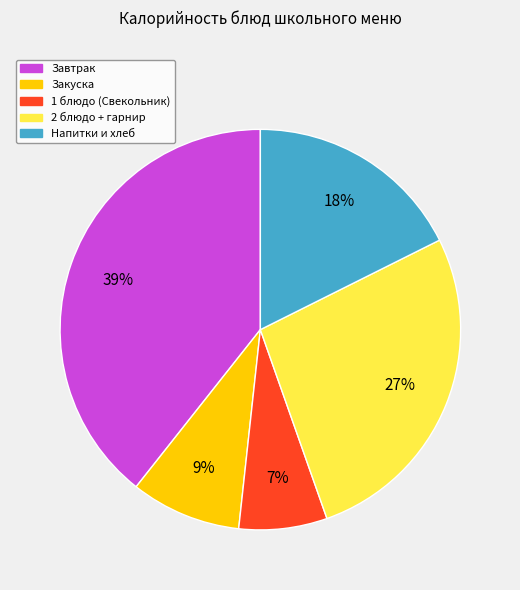

Rank the categories by value from highest to lowest.

Завтрак, 2 блюдо + гарнир, Напитки и хлеб, Закуска, 1 блюдо (Свекольник)